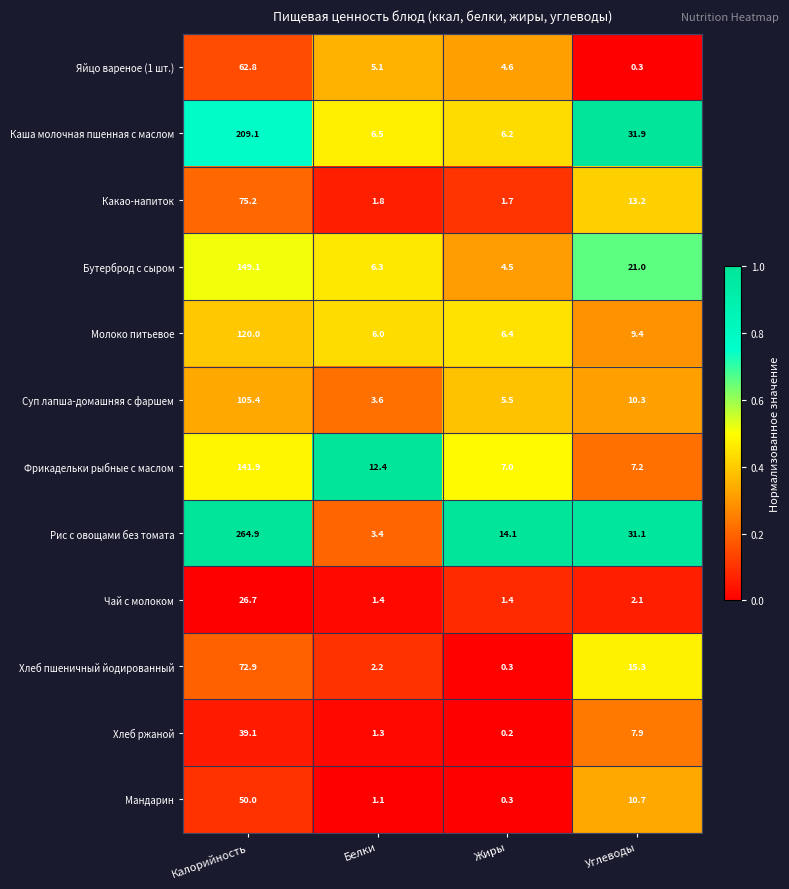

The value of Рис с овощами без томата at Жиры is 3.2. True or false?

False